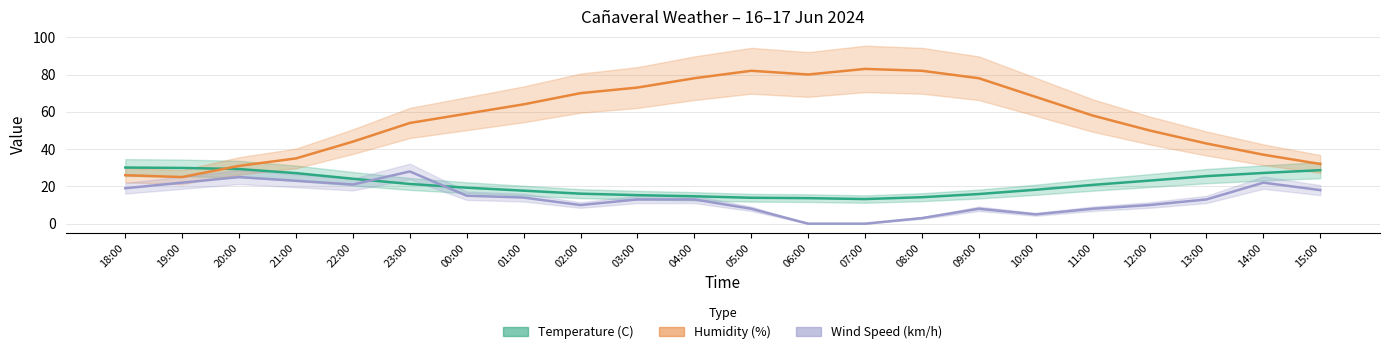

Between which two adjacent categories do Wind Speed (km/h) and Temperature (C) first intersect?

22:00 and 23:00